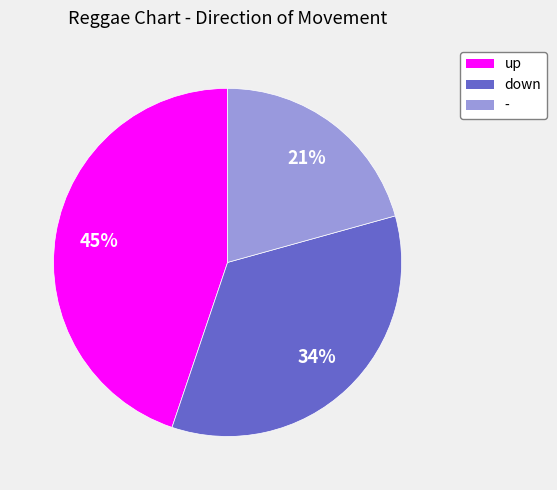

To the nearest percent, what percentage of the pie is down?

34%